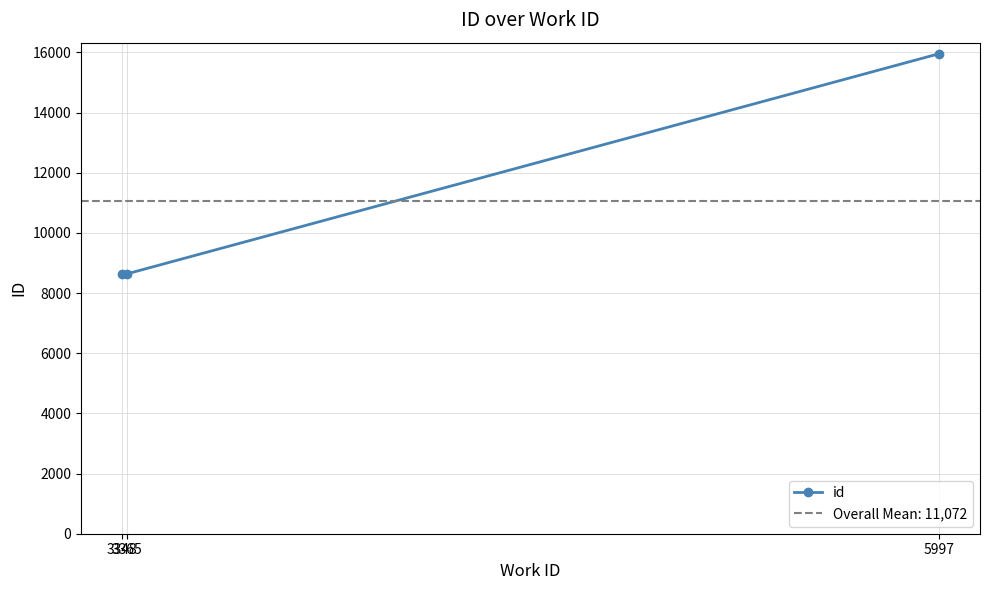

The chart shows a value of 10073 at 5997. True or false?

False